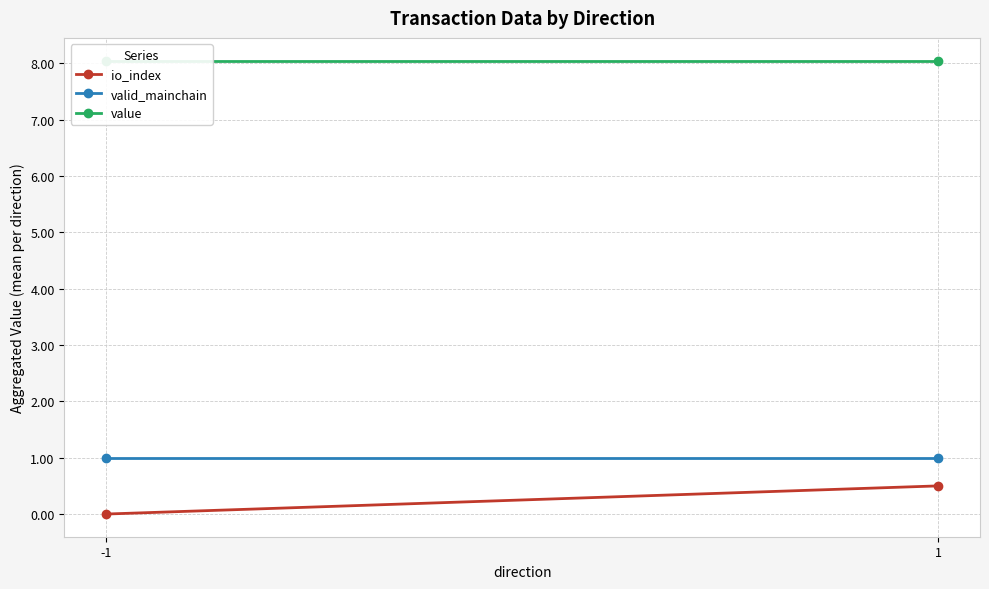

Which category has the lowest value in the valid_mainchain series?

-1